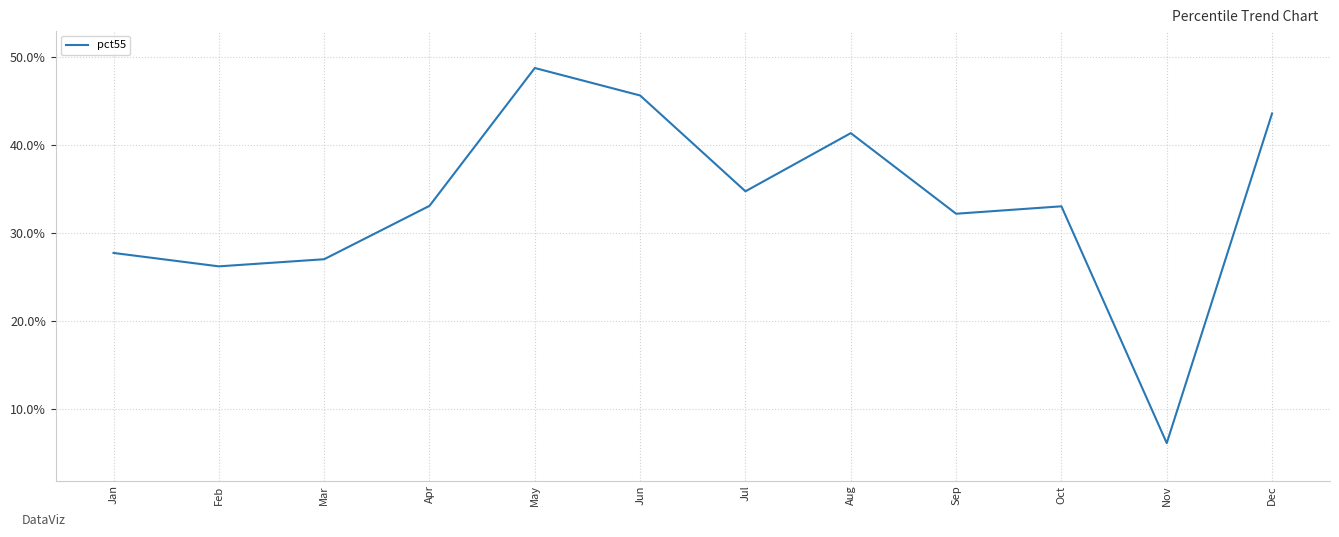

What is the difference between the maximum and minimum values?

0.4